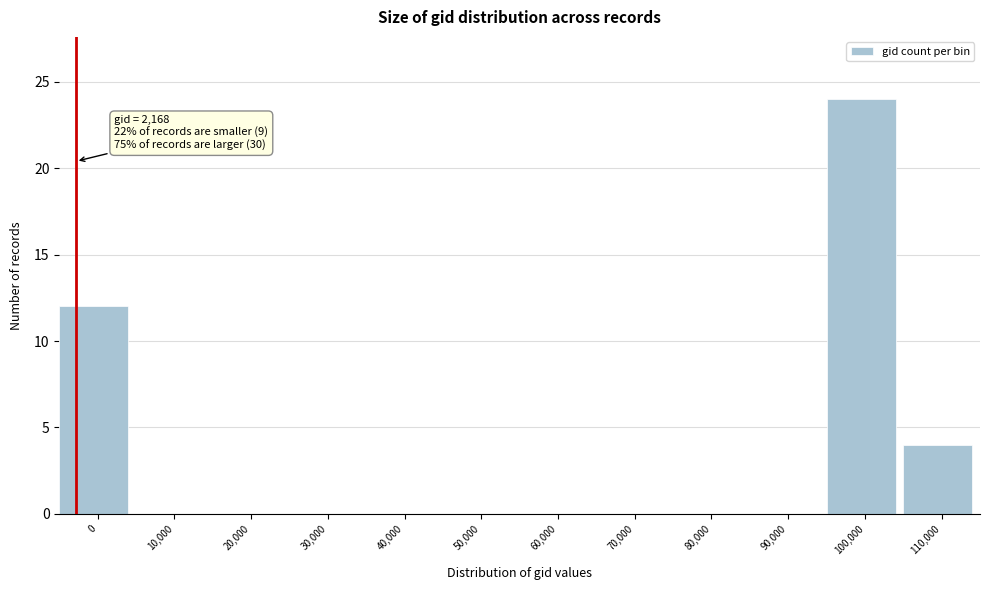

Reading left to right, extract all data points from this chart.

0=12	10,000=0	20,000=0	30,000=0	40,000=0	50,000=0	60,000=0	70,000=0	80,000=0	90,000=0	100,000=24	110,000=4